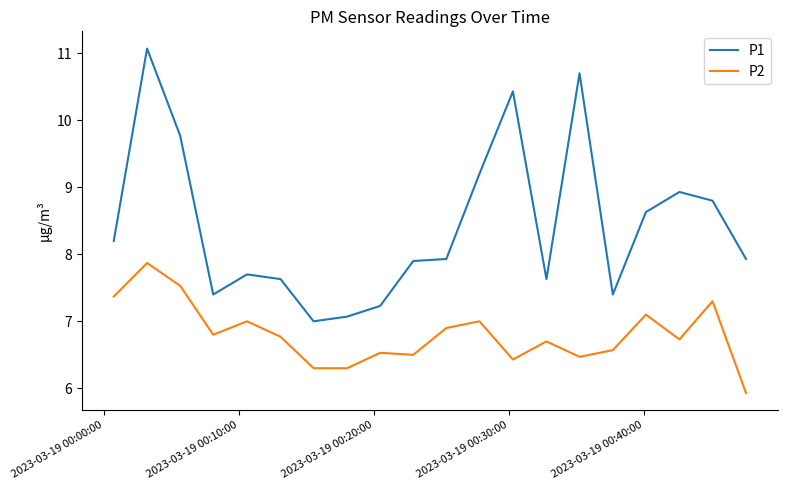

Which series has the widest spread of values?

P1